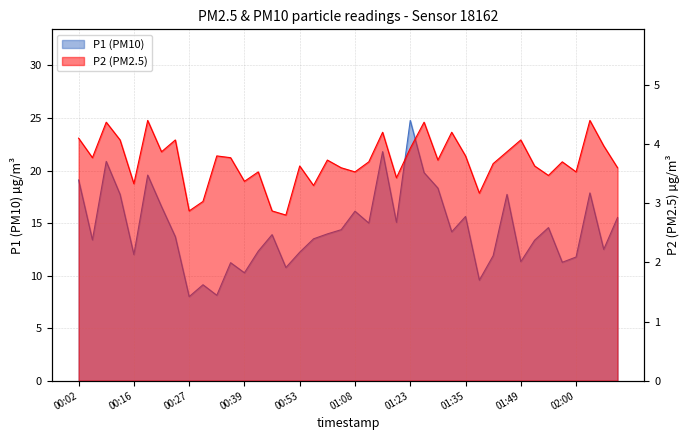

The P2 series shows 3.5 at 01:55. True or false?

True